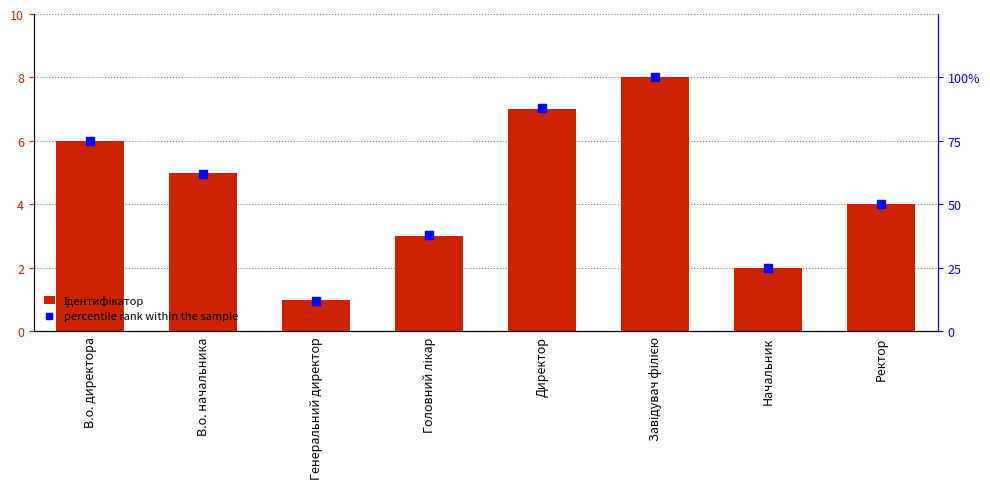

Which series contains the highest Y value?

percentile rank within the sample